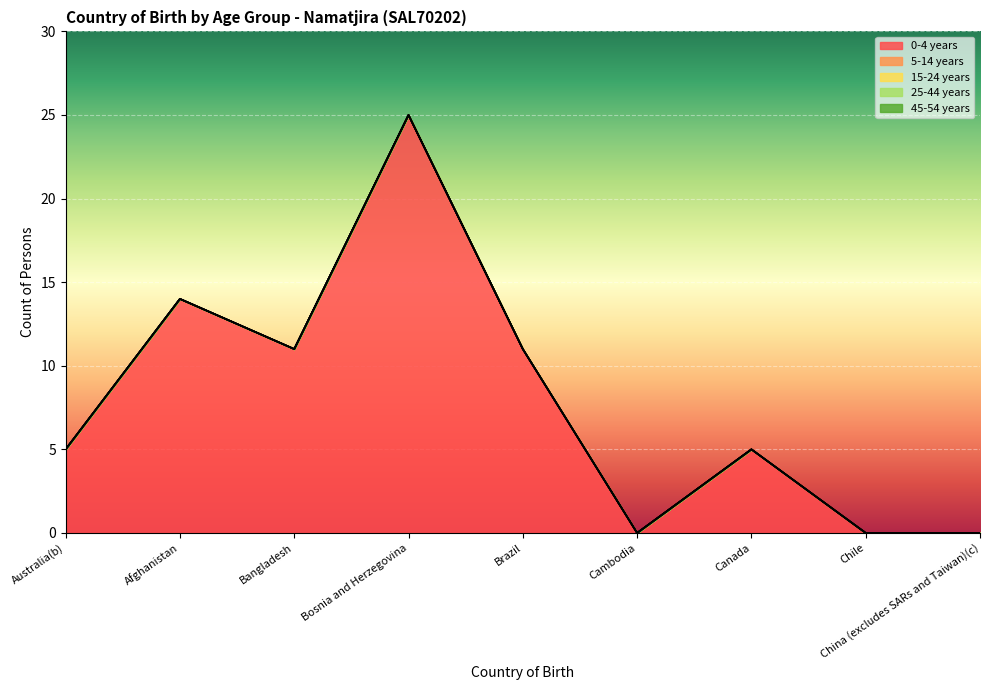

Which has a higher value, China (excludes SARs and Taiwan)(c) or Bangladesh?

Bangladesh